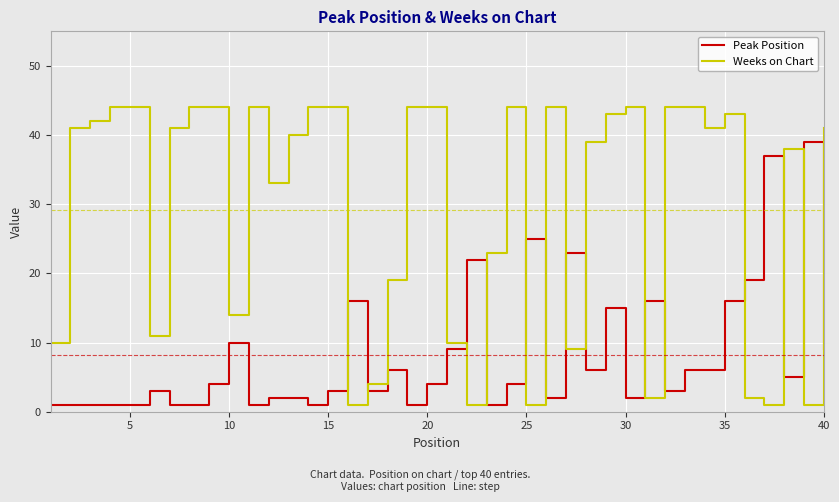

Does the chart have visible grid lines?

Yes